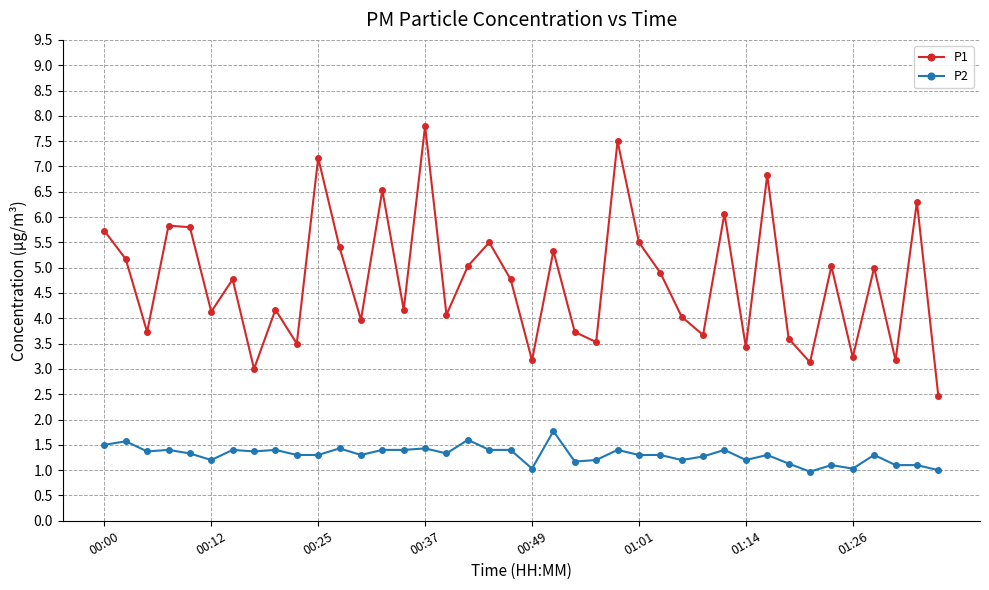

True or false: P2 has more than 2 points higher than both neighbors.

True